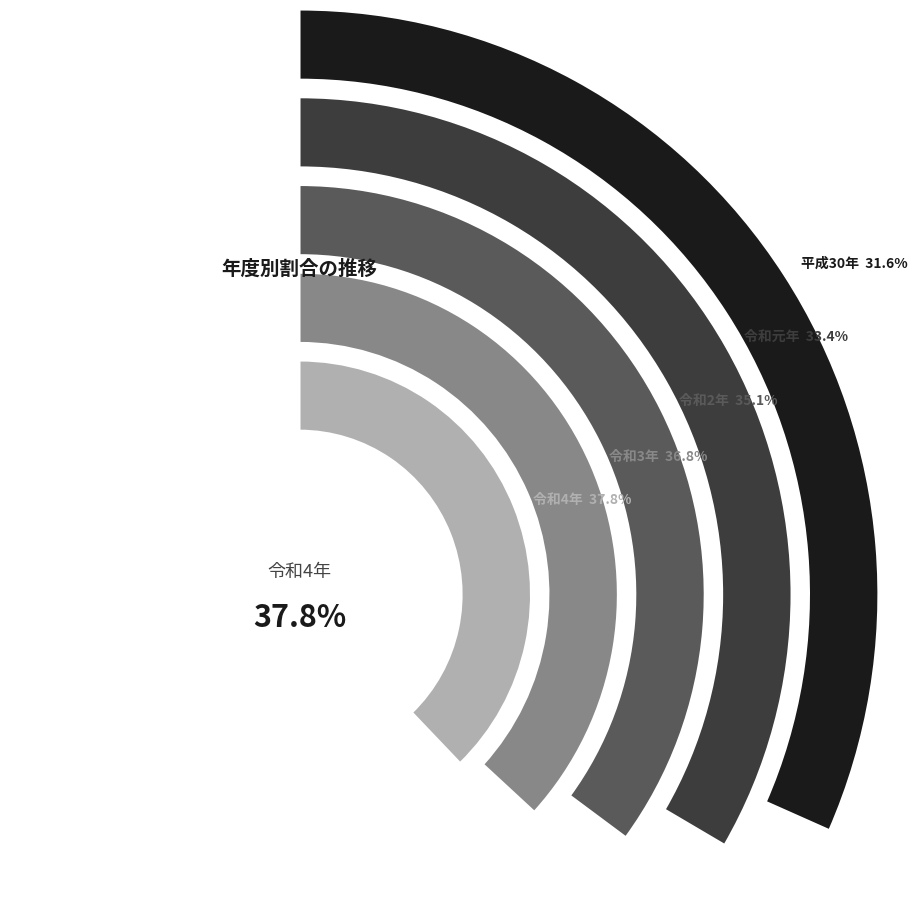

To the nearest percent, what portion does 令和4年 represent?

22%